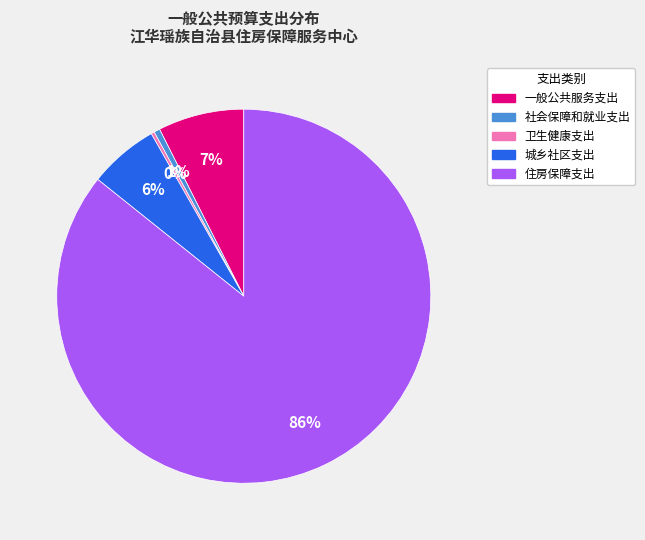

Which category has the biggest portion of the pie?

住房保障支出